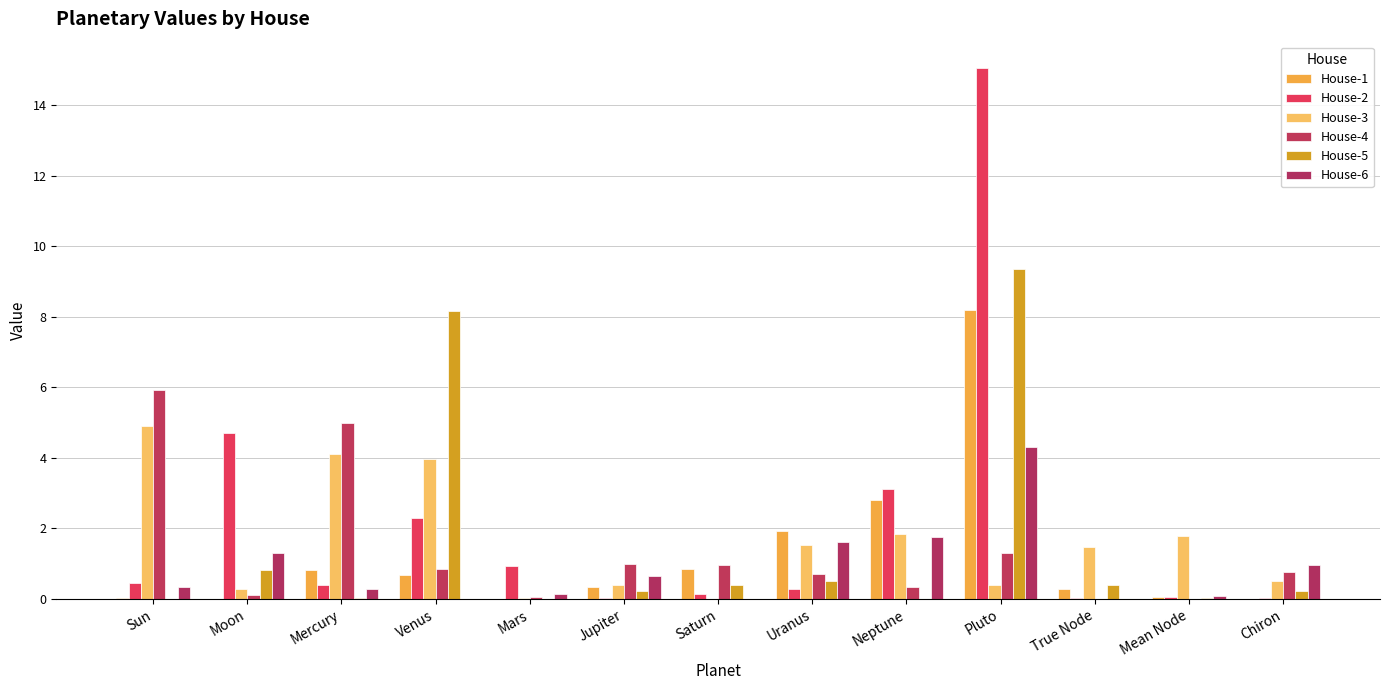

What is the sum of the House-1 values at Venus and Mercury?

1.5